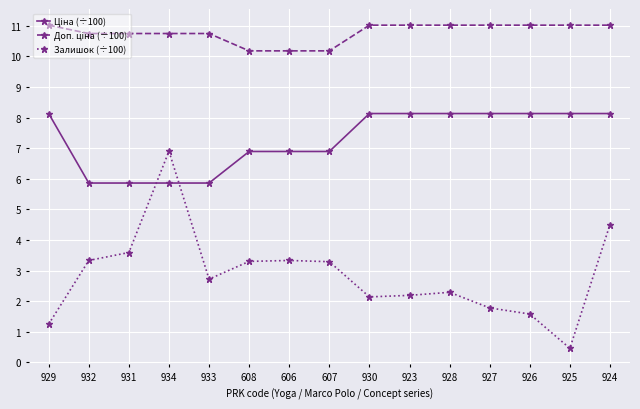

What is the maximum value shown in the chart?

11.0